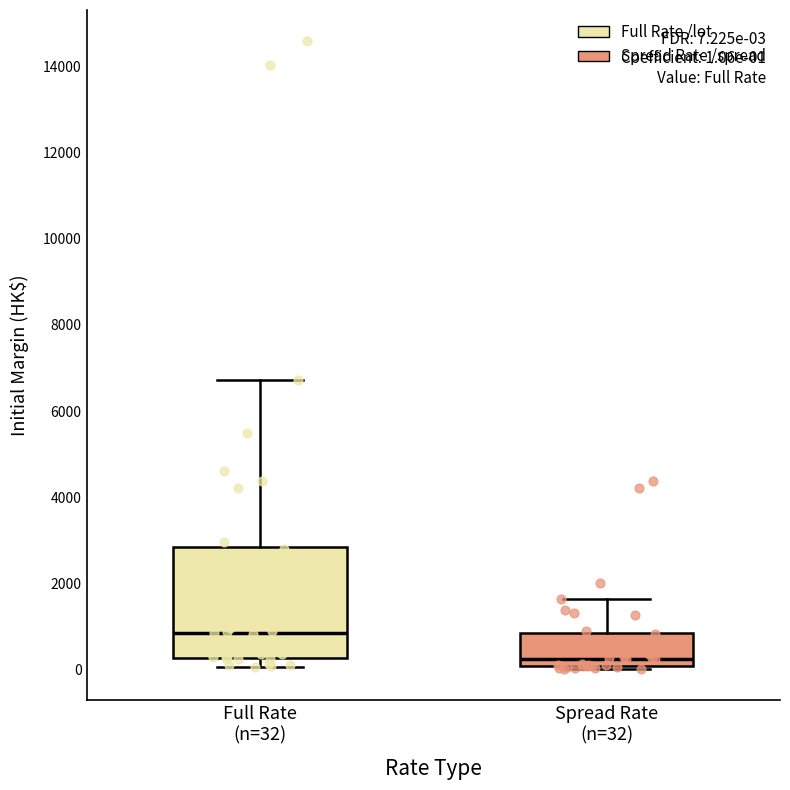

Which box's median line is the highest?

Full Rate (n=32)